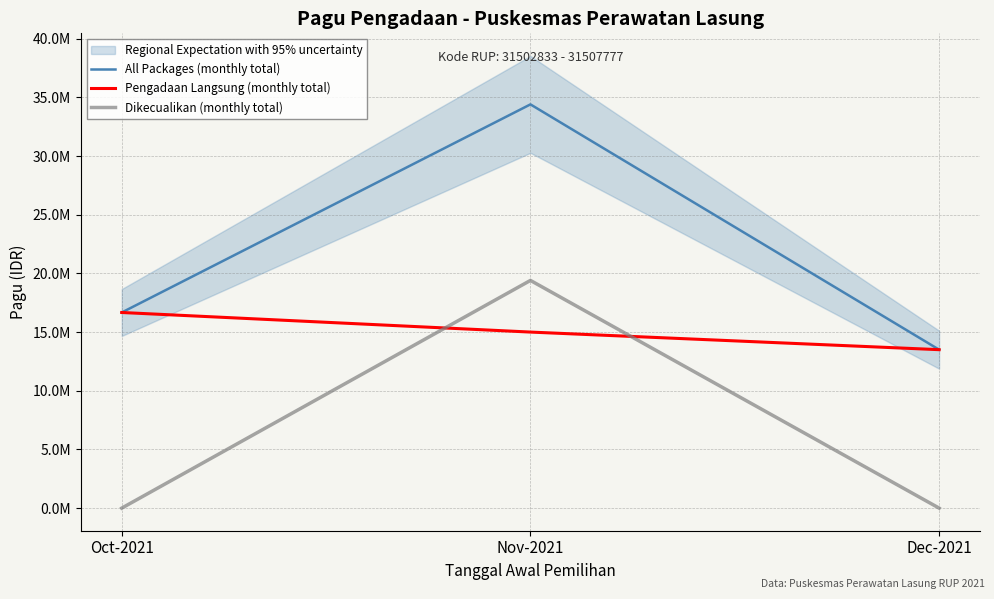

What is the sum of the Pengadaan Langsung (monthly total) values at Oct-2021 and Nov-2021?

31668000